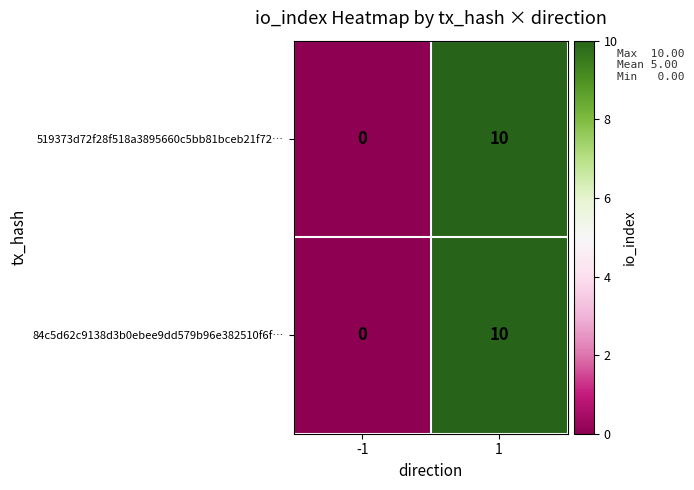

True or false: 84c5d62c9138d3b0ebee9dd579b96e382510f6f… has a value of 4 at 1.

False